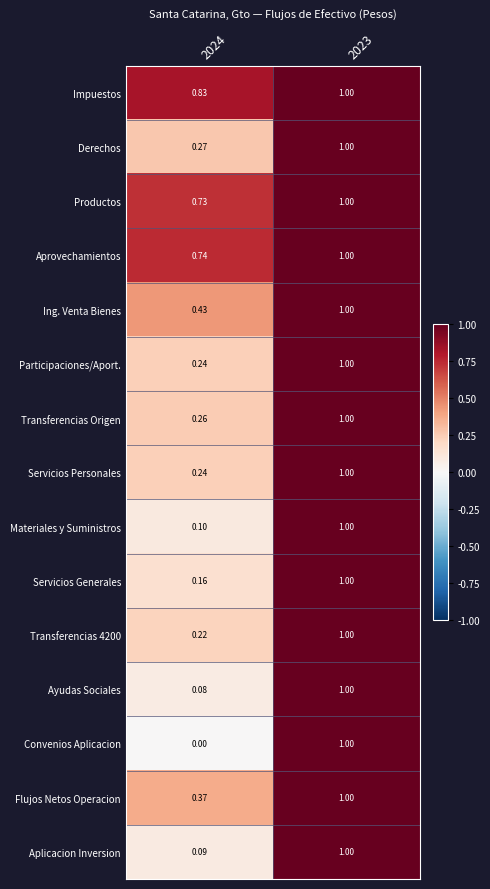

Which series has the largest range (max minus min)?

Convenios Aplicacion